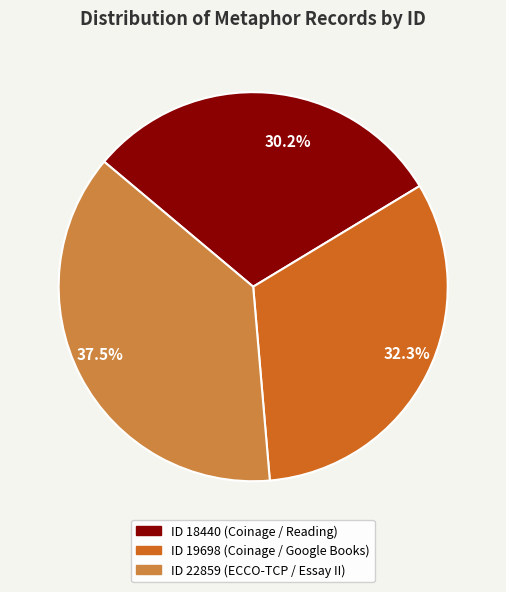

Which category has the biggest portion of the pie?

37.5%